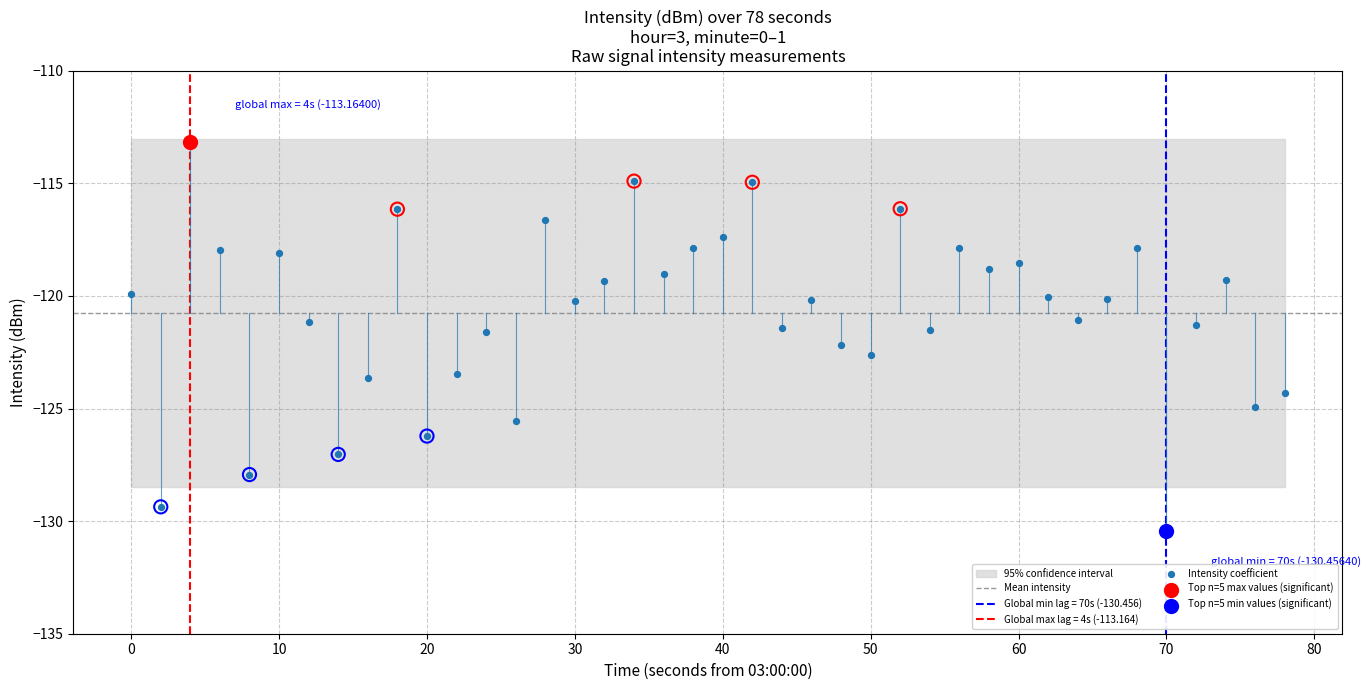

What is the change in value from 80 to 30?

-2.4